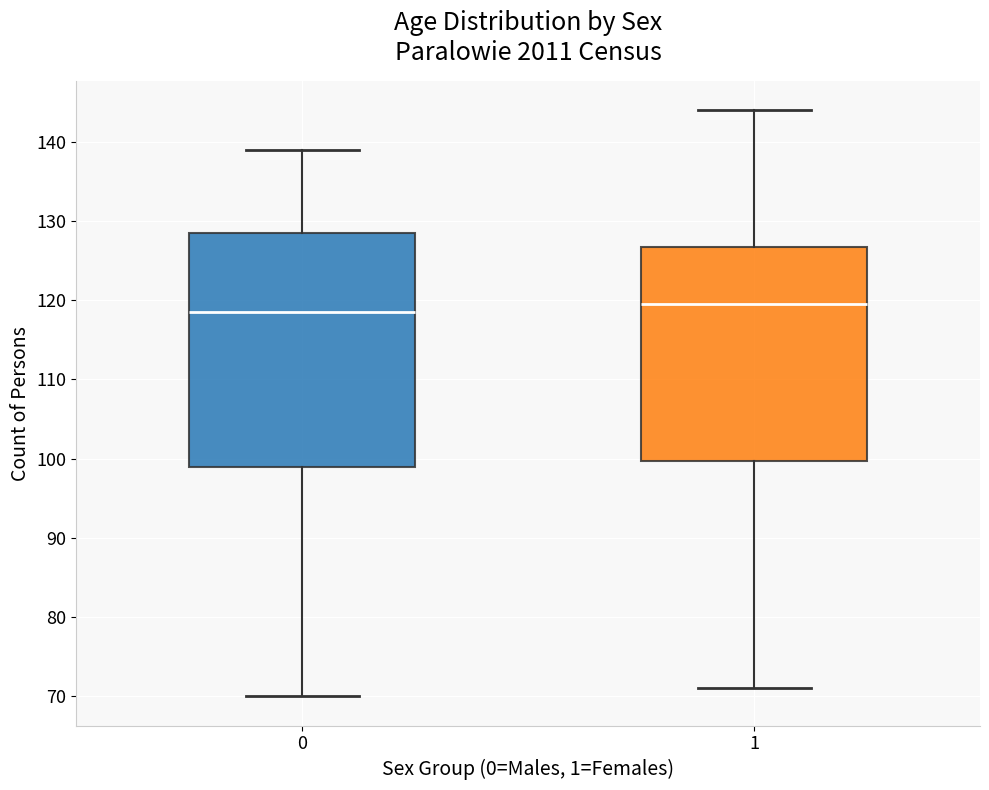

Reading left to right, read every box against the y-axis: the position of its median line, the range the box covers, and the ends of its whiskers. The values are not printed on the chart, so give them approximately, as read against the axis.

0: median 119, box 99 to 129, whiskers 70 to 139
1: median 120, box 100 to 127, whiskers 71 to 144